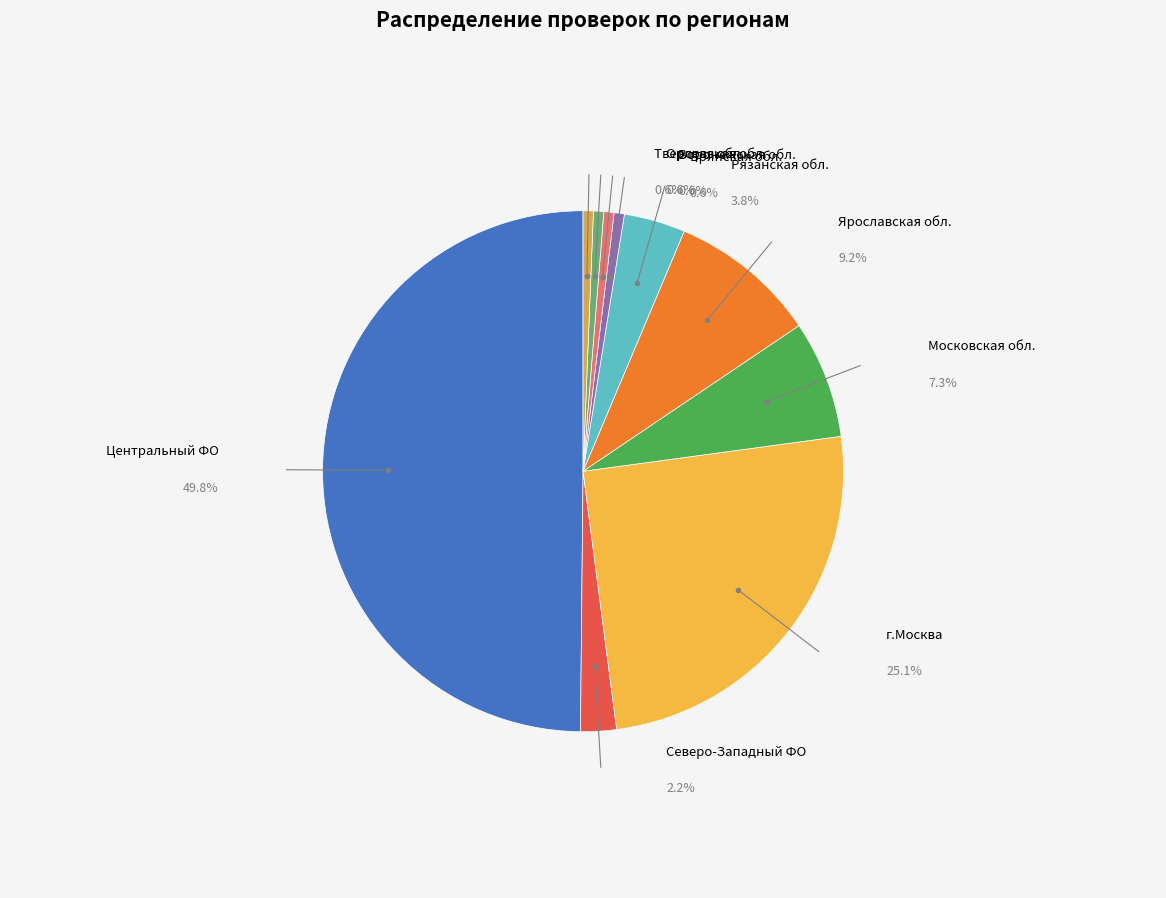

What is the change in value from Центральный федеральный округ to Тверская область?

-155